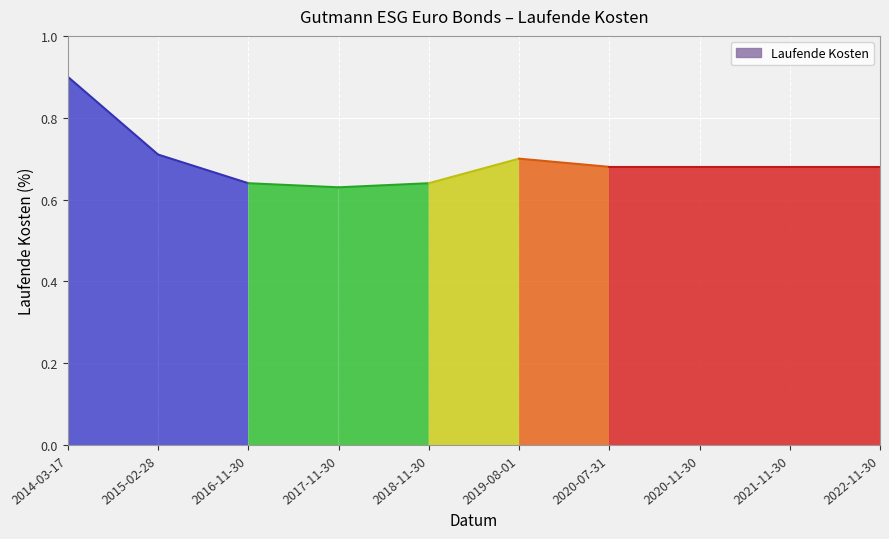

Is it true that the value at 2021-11-30 is 1.2?

False